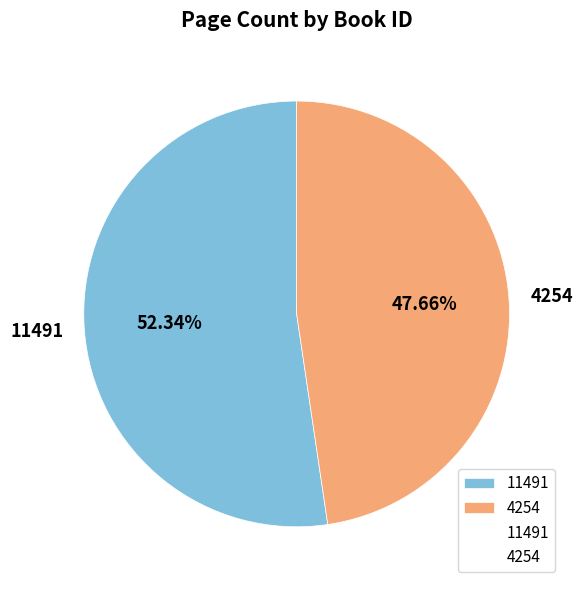

To the nearest percent, what is the difference between the largest and smallest slice percentages?

5%